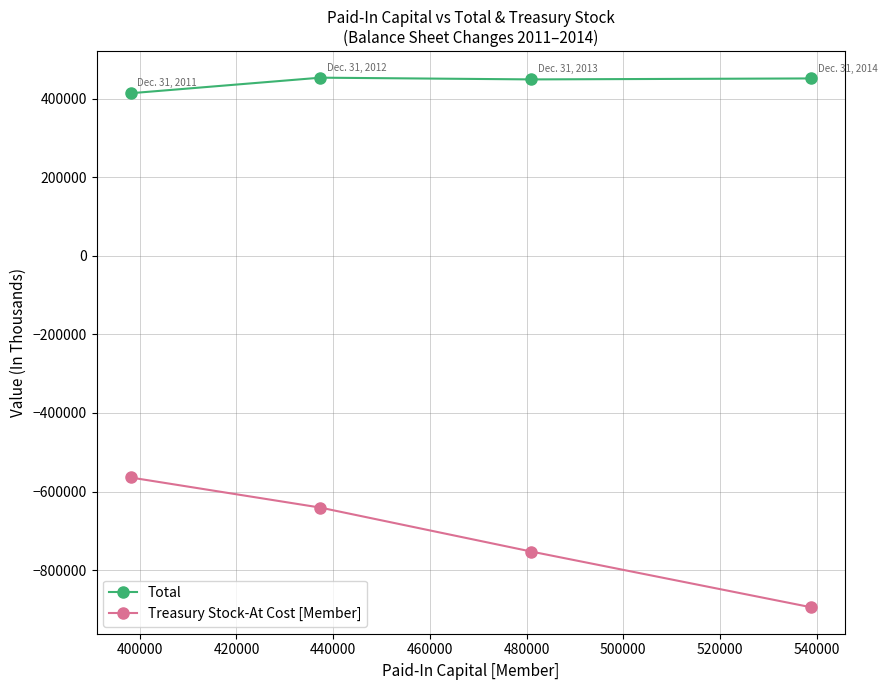

Count the number of data series in this chart.

2